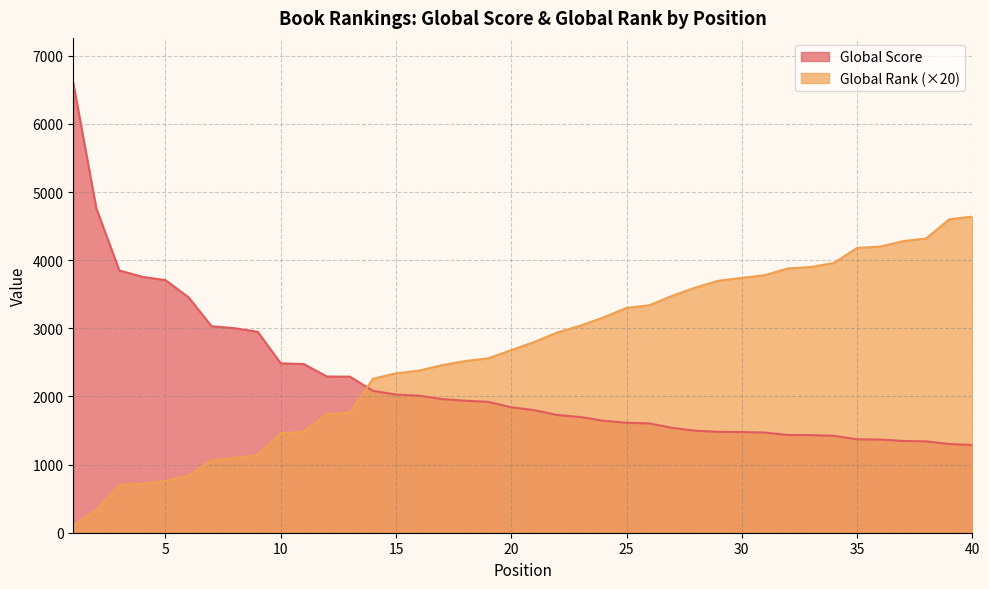

Which label corresponds to the smallest value in the chart?

1